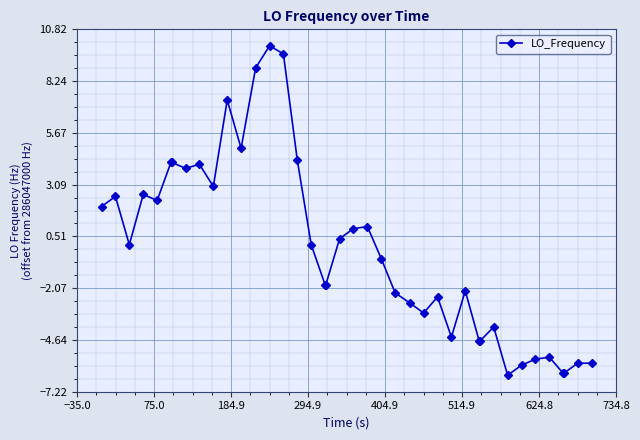

How many data points does each series have?

40